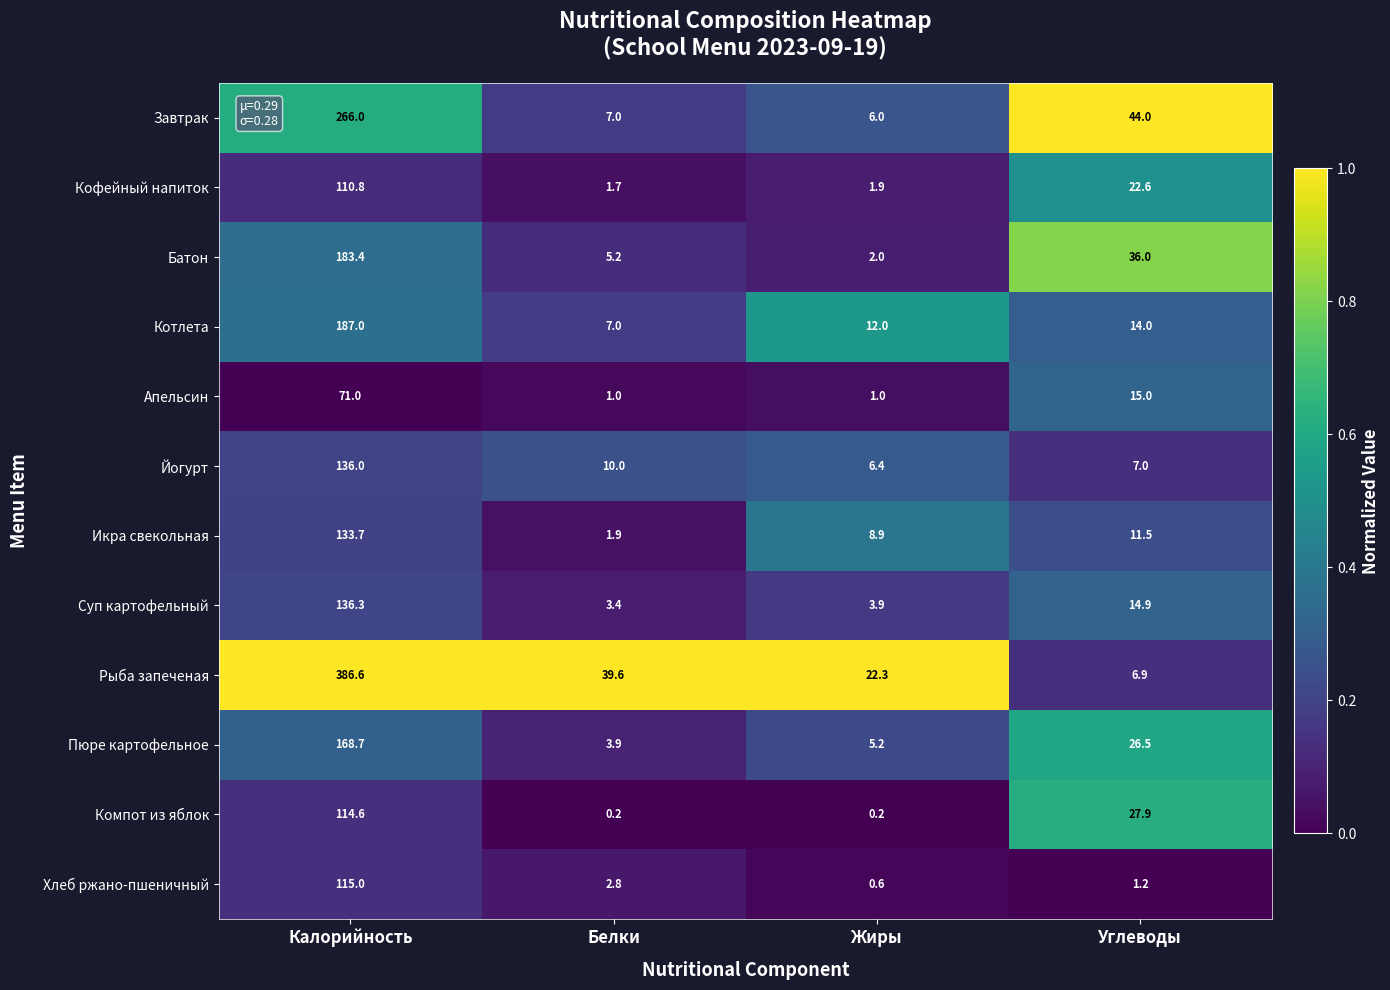

What is the difference between the Батон values at Углеводы and Калорийность?

147.4